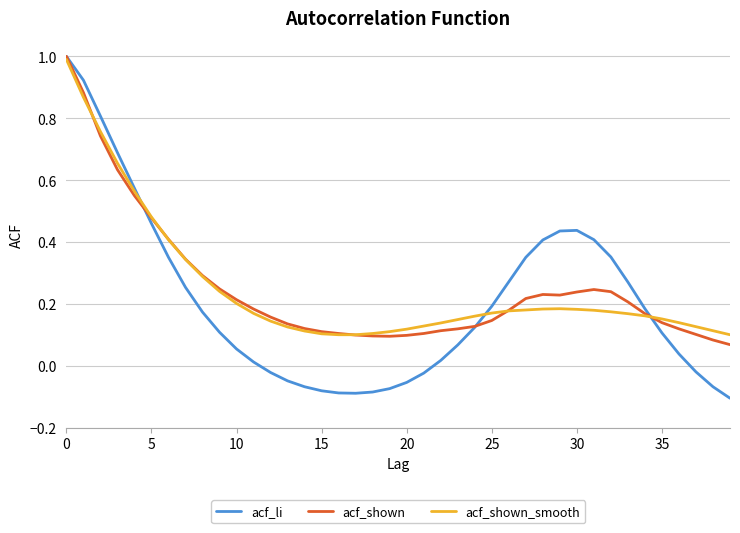

Which series has the widest spread of values?

acf_li